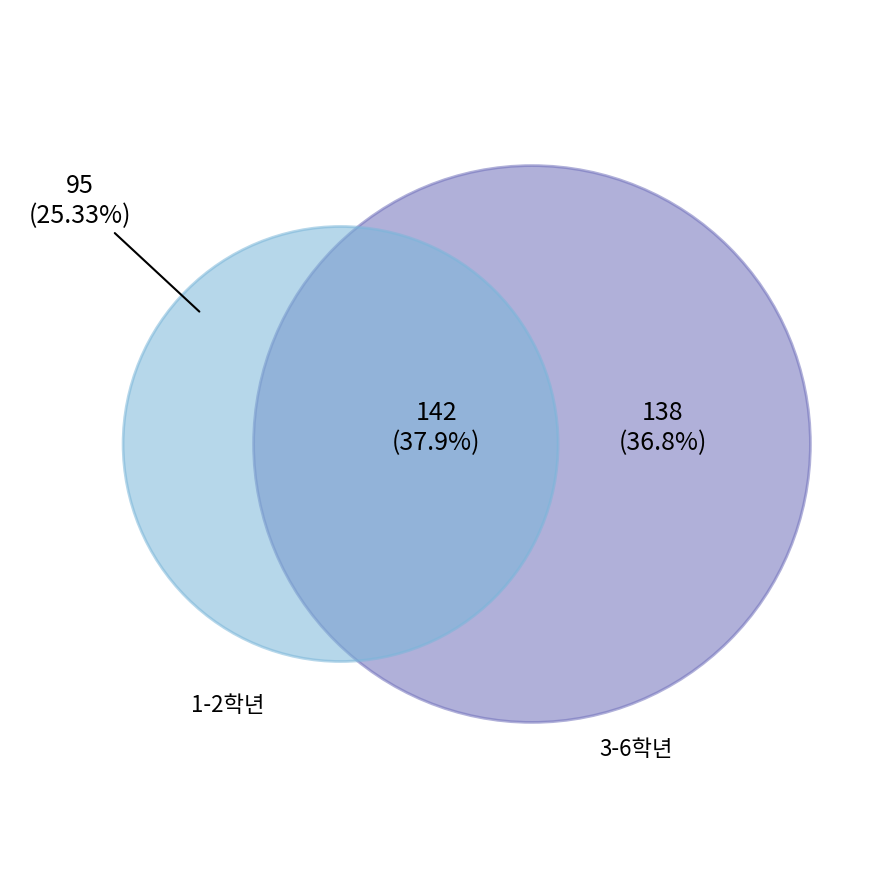

The 사회과학 slice represents 6% of the pie. True or false?

False